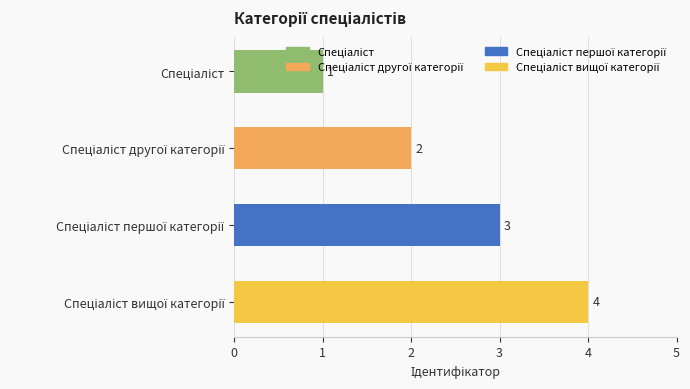

What is the value of the 1st bar from the top?

1